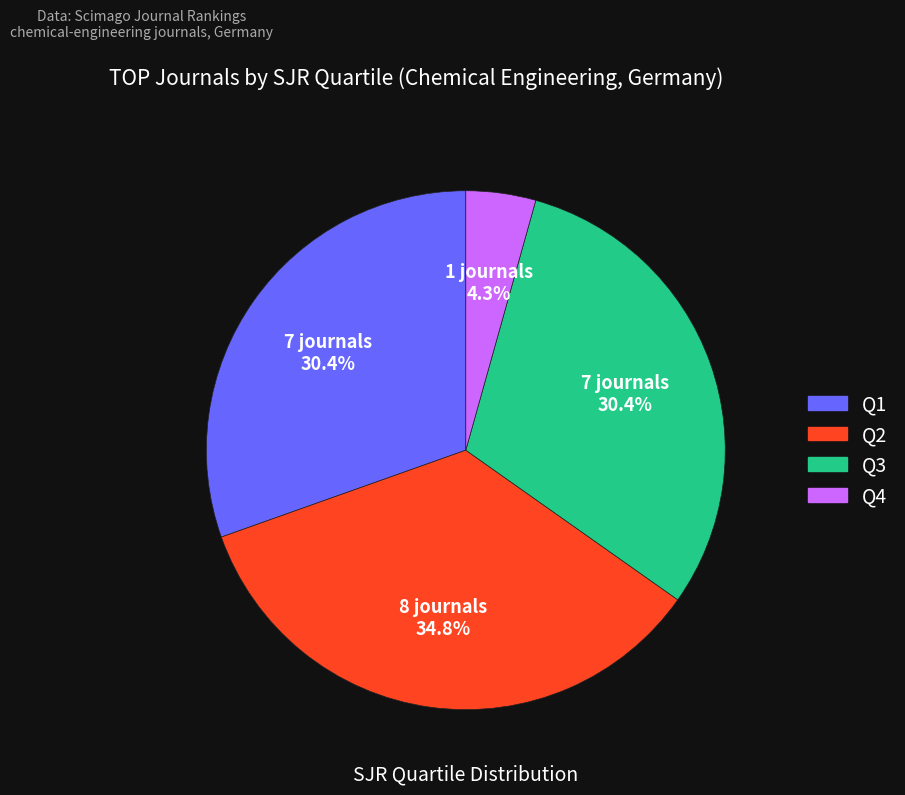

Which category has the smallest portion of the pie?

Q4